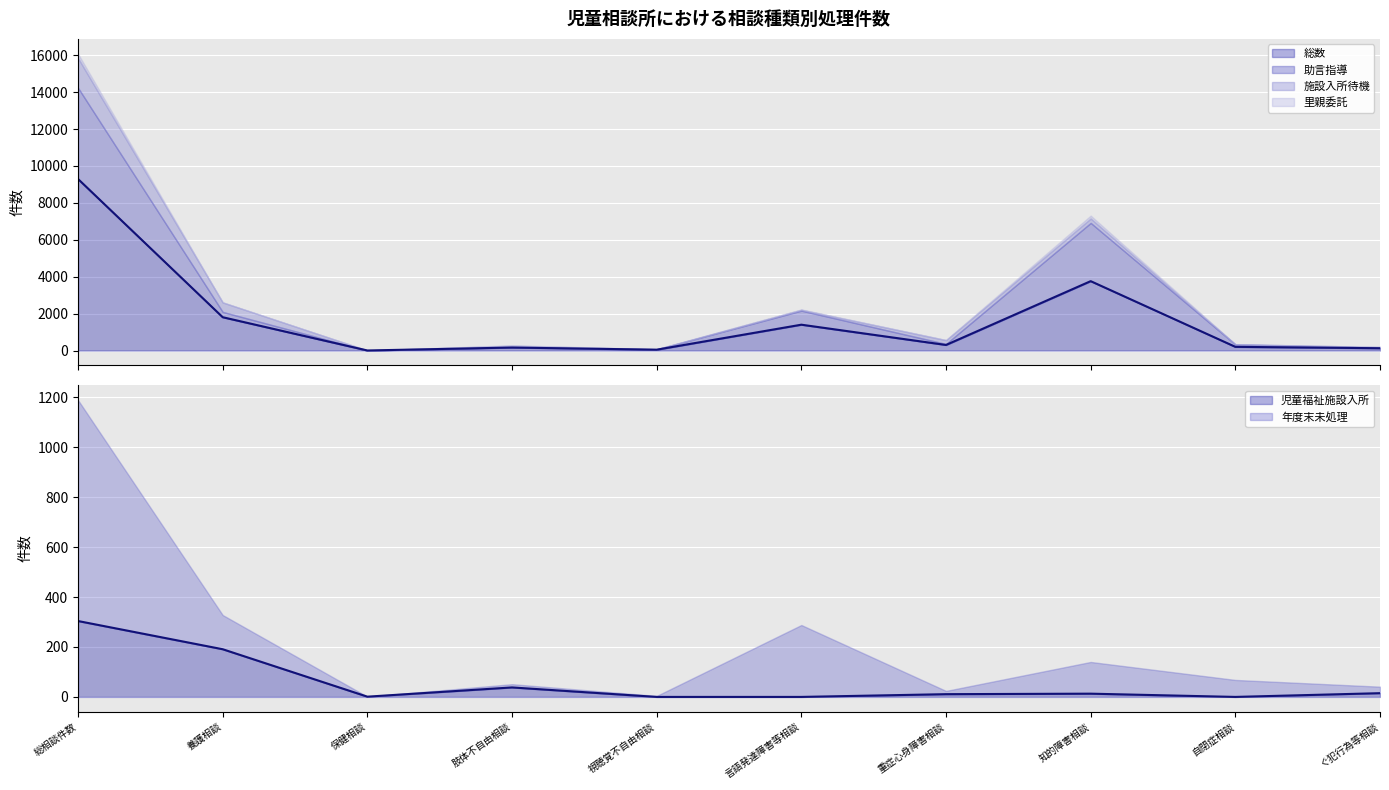

What is the label of the 8th point from the right?

保健相談